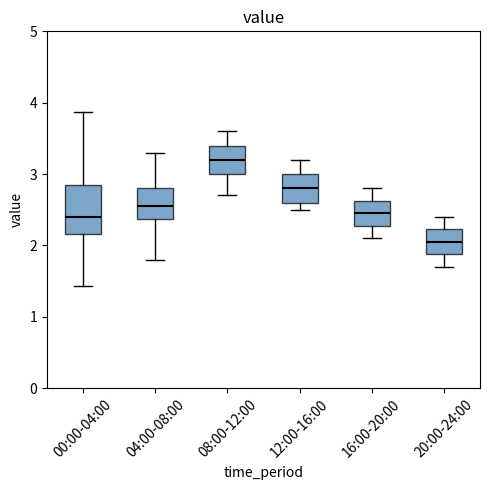

Reading left to right, transcribe this box plot: for each box, give where its median line is, the range the box spans, and where its two whiskers end, as read against the y-axis. The values are not printed on the chart, so give them approximately, as read against the axis.

00:00-04:00: median 2.4, box 2.2 to 2.8, whiskers 1.4 to 3.9
04:00-08:00: median 2.6, box 2.4 to 2.8, whiskers 1.8 to 3.3
08:00-12:00: median 3.2, box 3.0 to 3.4, whiskers 2.7 to 3.6
12:00-16:00: median 2.8, box 2.6 to 3.0, whiskers 2.5 to 3.2
16:00-20:00: median 2.5, box 2.3 to 2.6, whiskers 2.1 to 2.8
20:00-24:00: median 2.1, box 1.9 to 2.2, whiskers 1.7 to 2.4